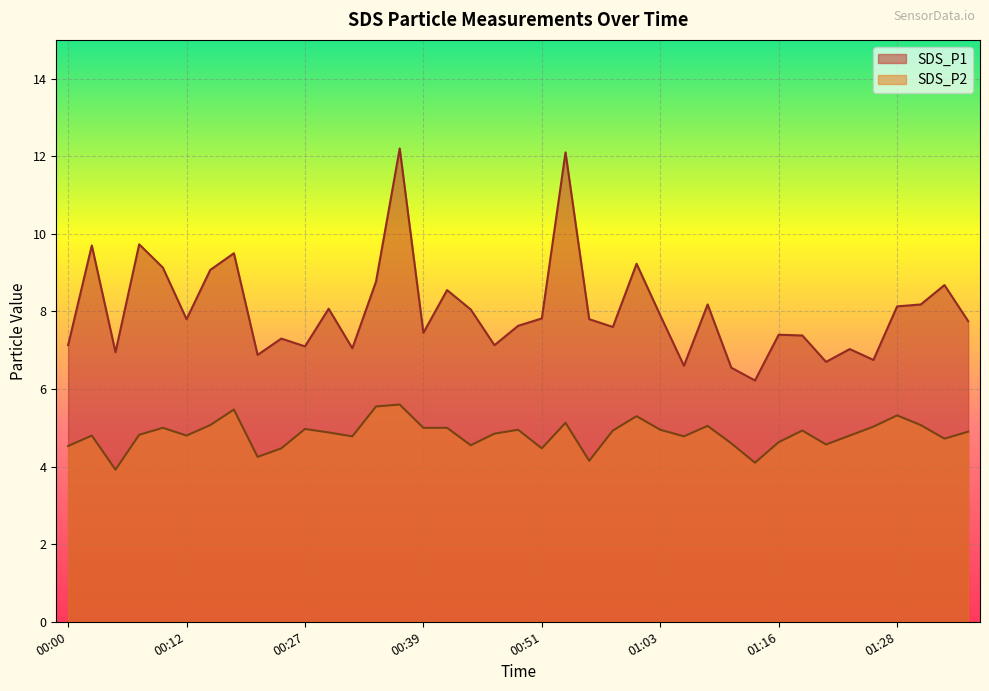

What position from the right is 00:07?

36